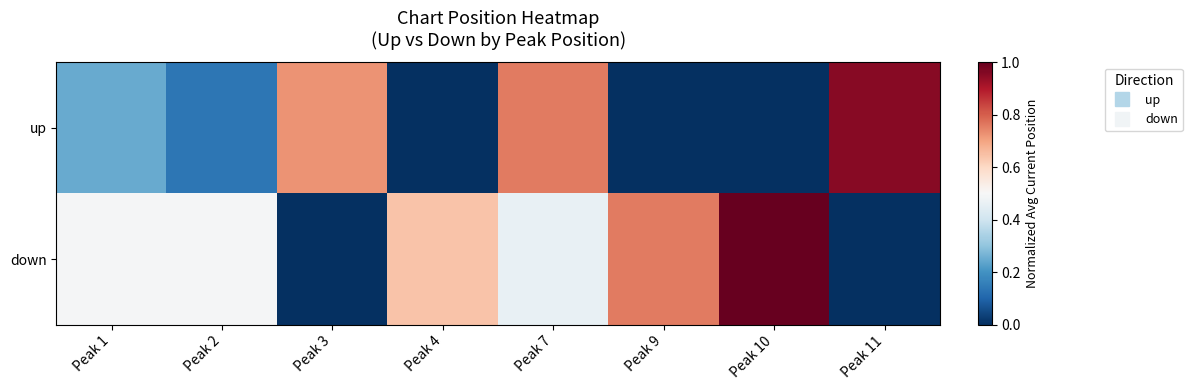

Which series has the widest spread of values?

down